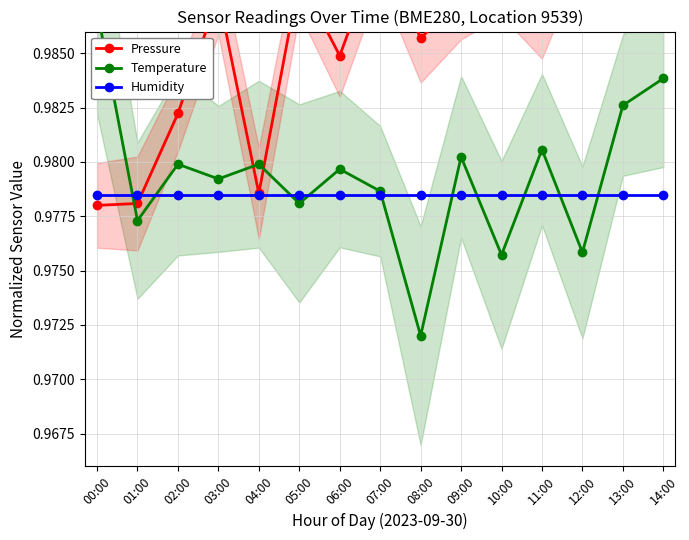

True or false: Humidity has more than 2 interior local peaks.

False